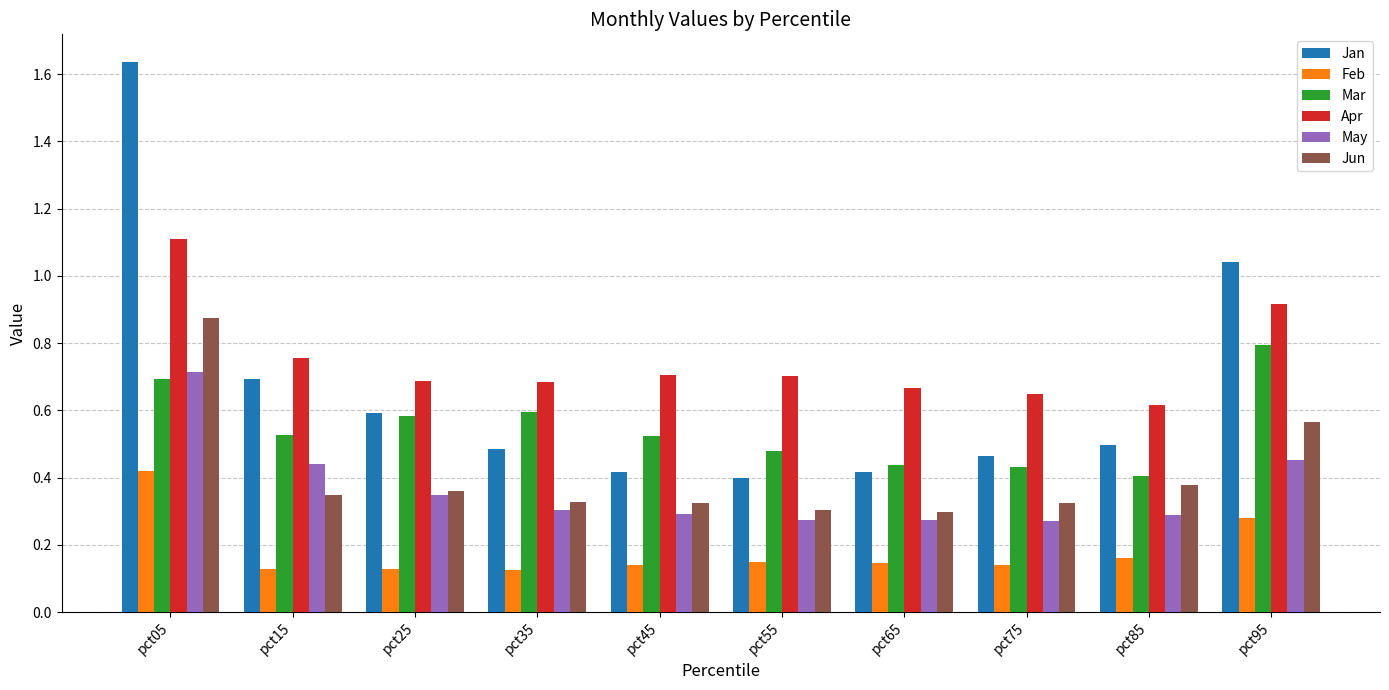

Which series has the largest range (max minus min)?

Jan